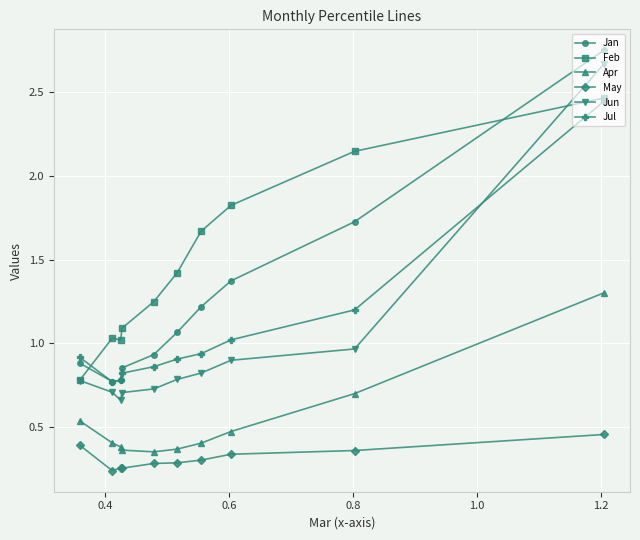

In Jun, how many points are lower than both neighbors (excluding endpoints)?

1